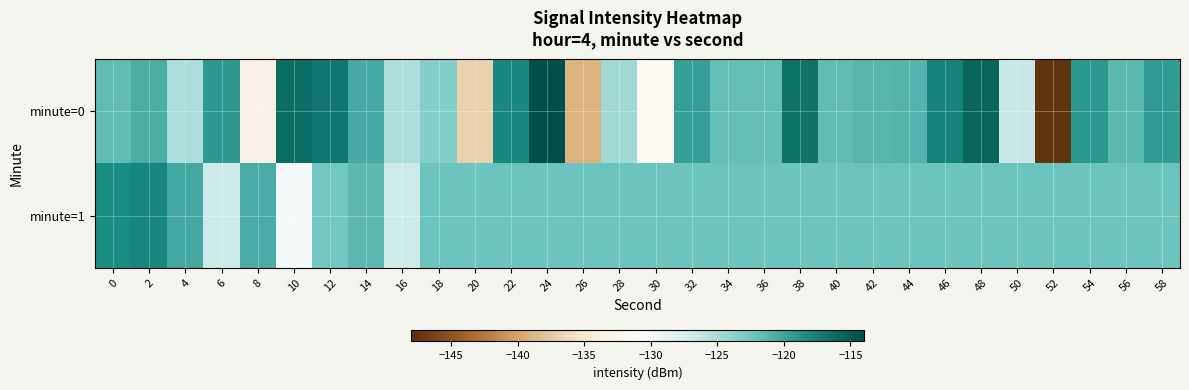

What is the total value across all series at 42?

-243.5